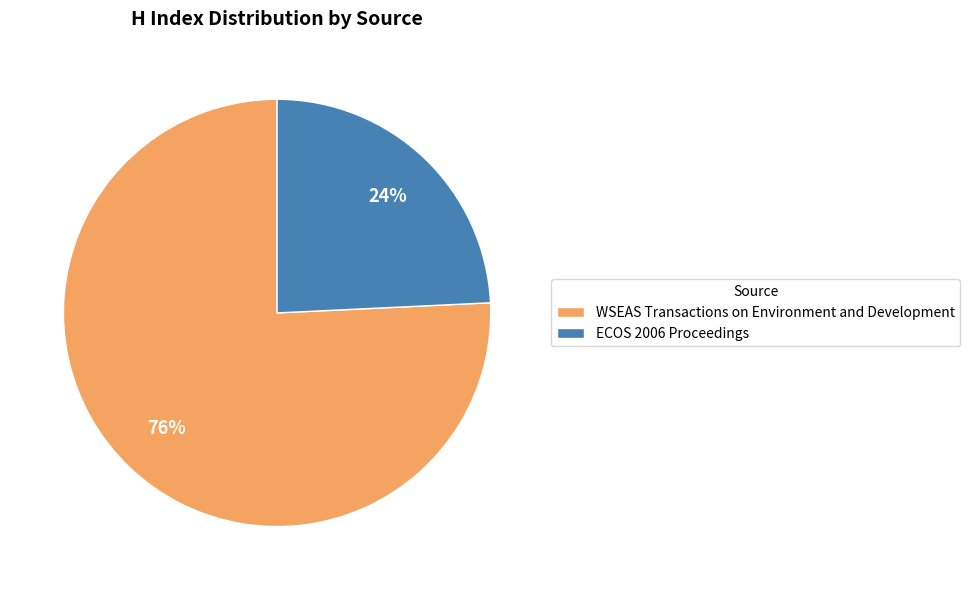

Which slice is the largest?

WSEAS Transactions on Environment and Development